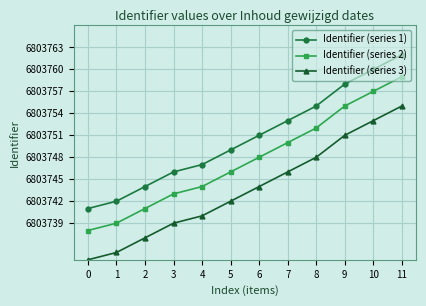

Does the chart have visible grid lines?

Yes